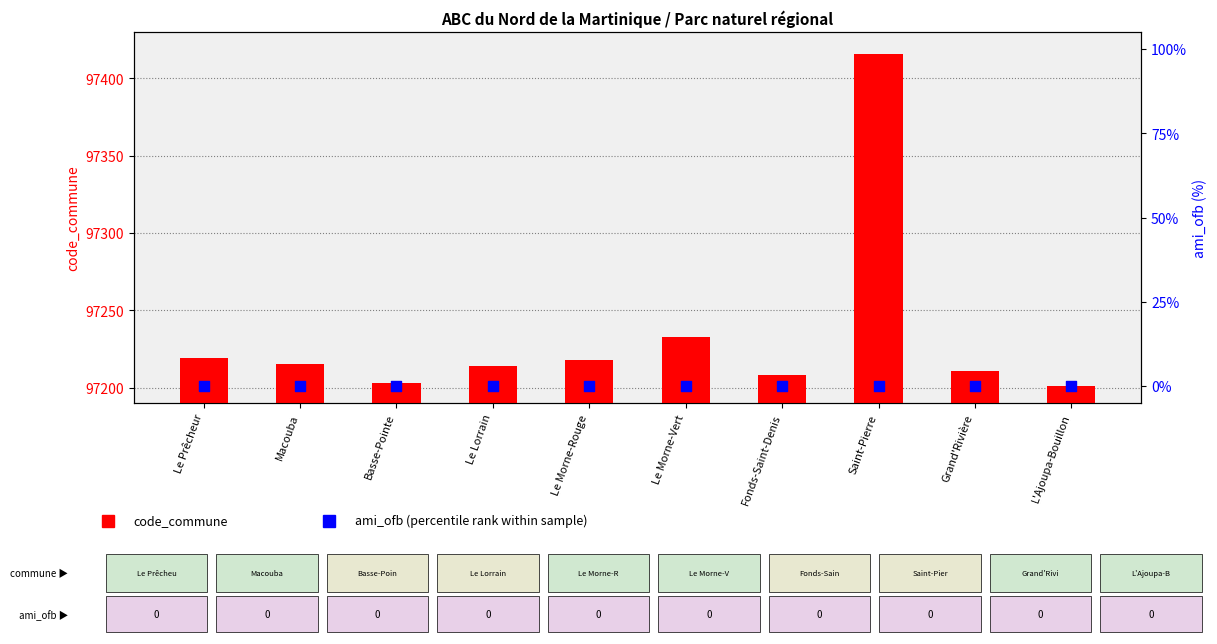

Which series has the largest total across all categories?

code_commune